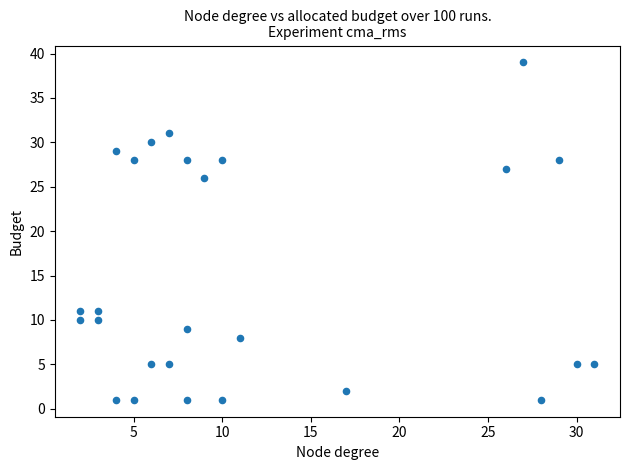

What is the range of X values (max minus min)?

29